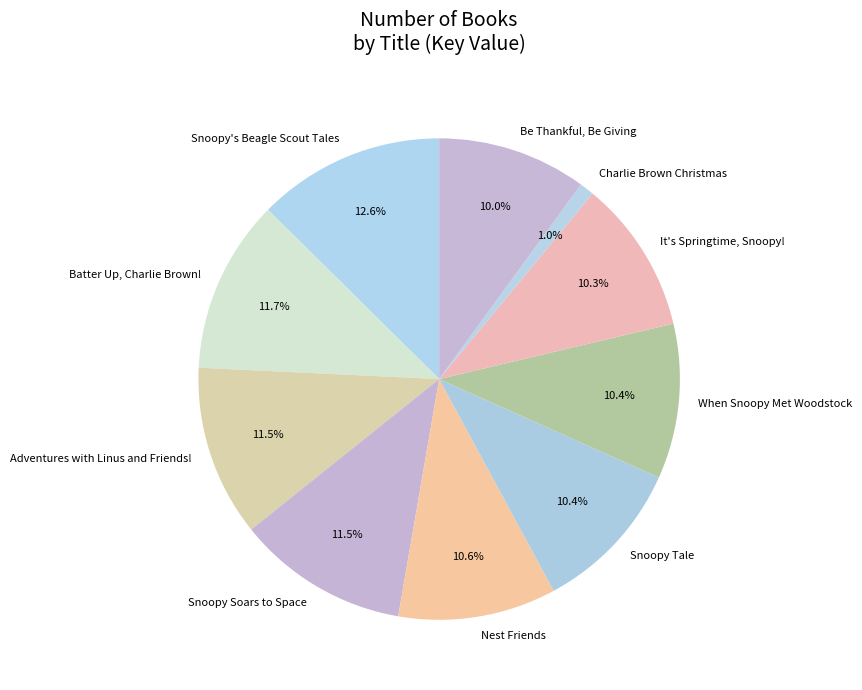

Does Batter Up, Charlie Brown! represent more than half of the total?

No